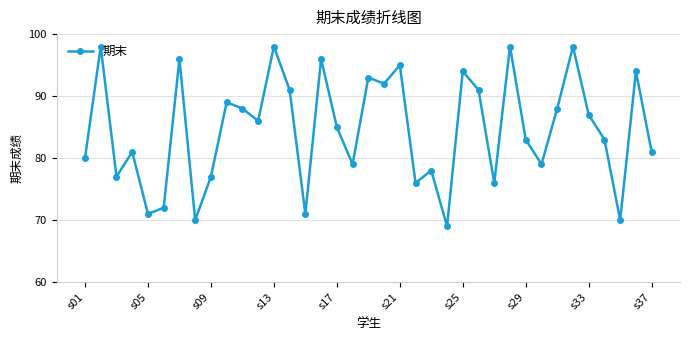

What is the value of the 13th point from the left?

98